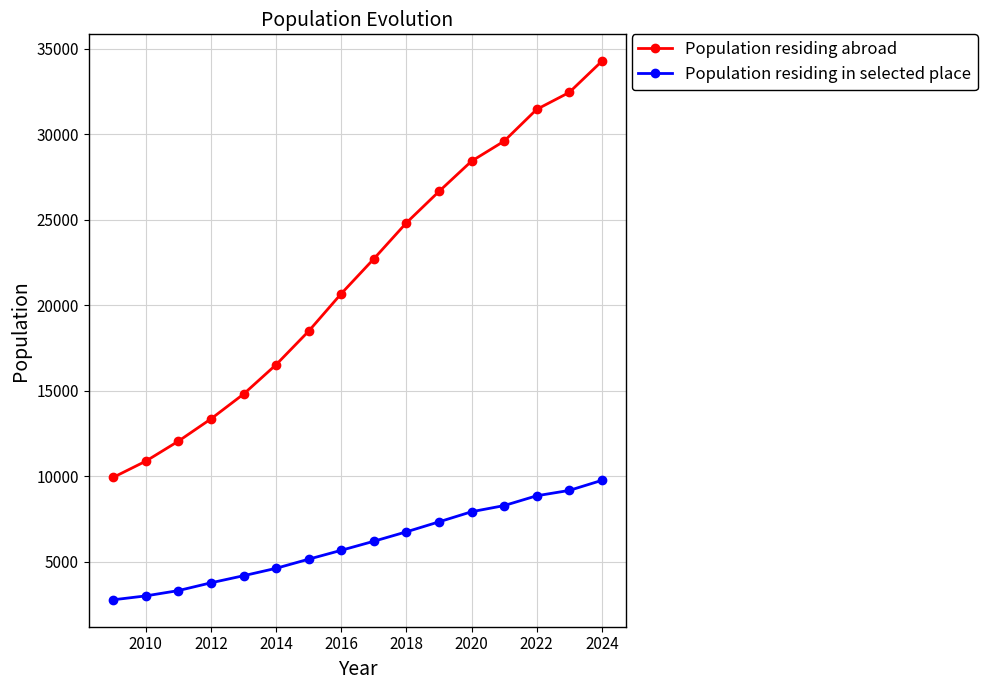

How many data points does each series have?

16